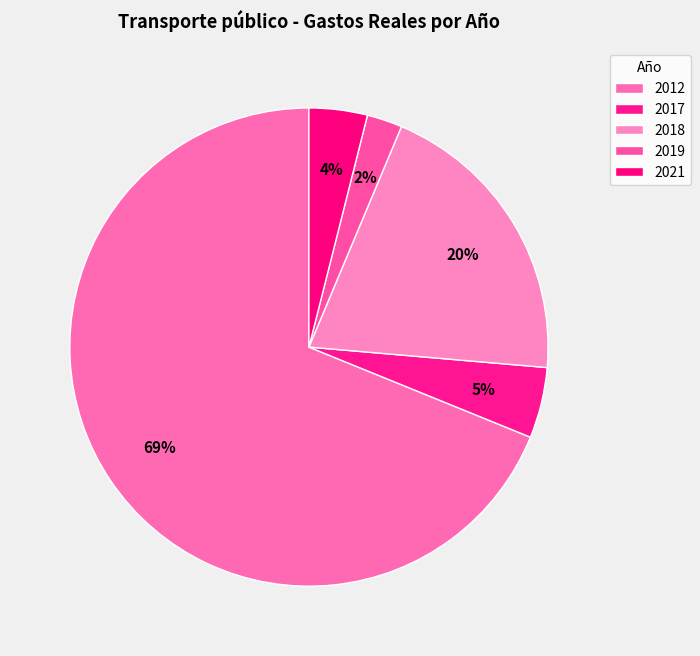

Rank the categories by value from highest to lowest.

2012, 2018, 2017, 2021, 2019